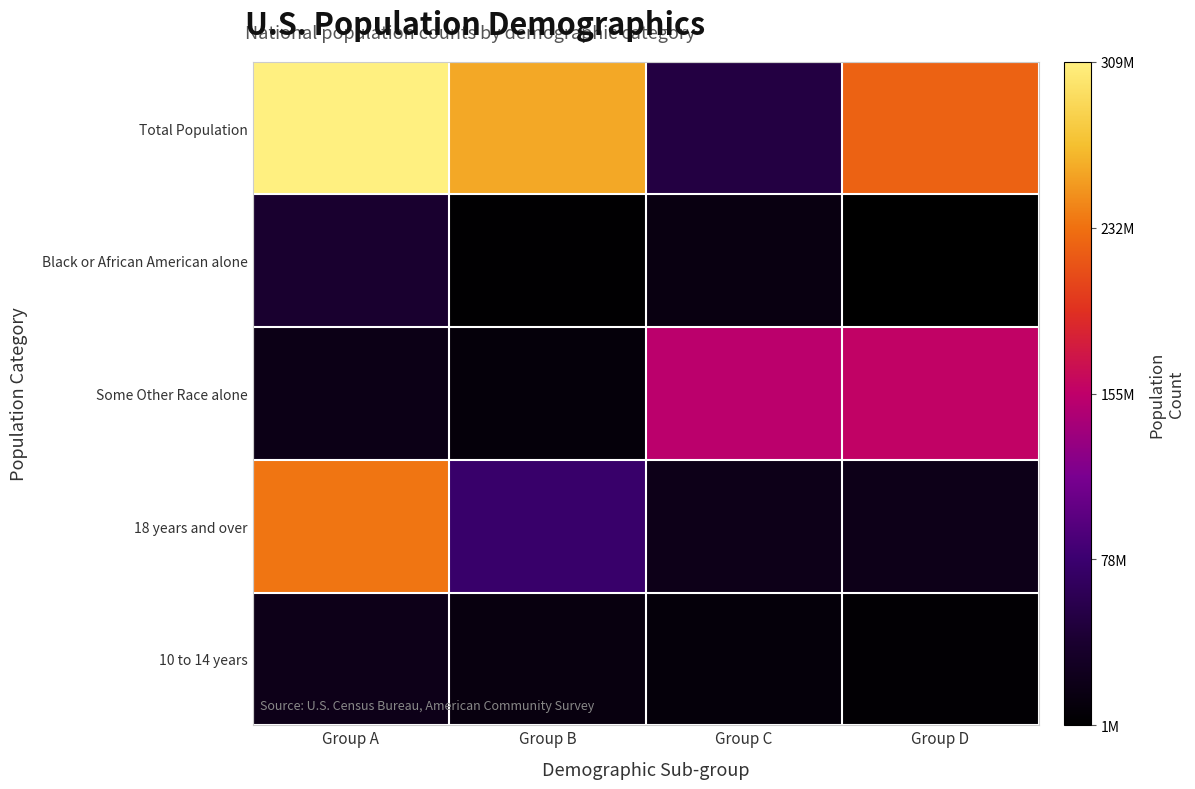

List the series in order of their peak value, lowest first.

10 to 14 years, Black or African American alone, Some Other Race alone, 18 years and over, Total Population